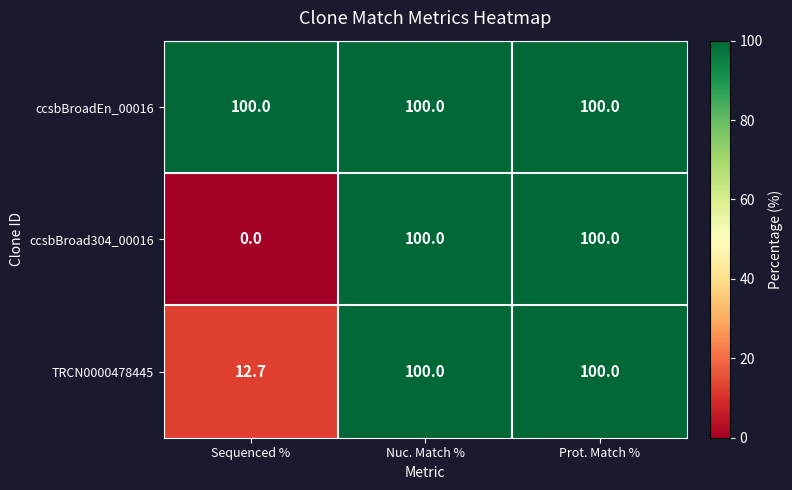

Which category has the lowest value across all series?

Sequenced %